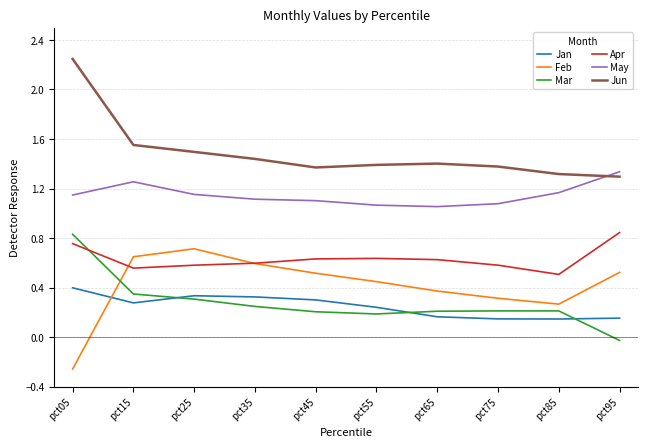

Which series has the largest total across all categories?

Jun